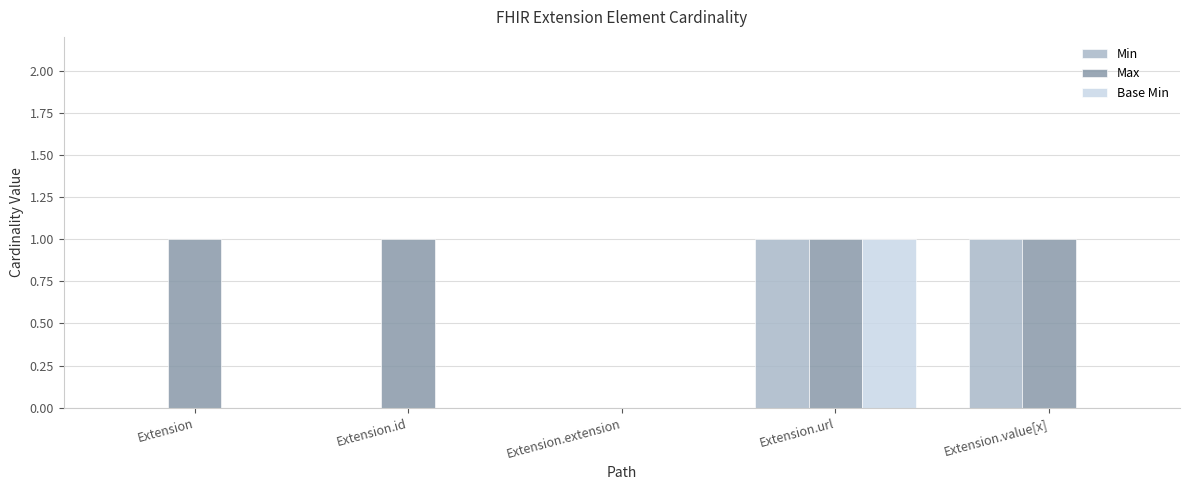

How many categories are shown in the chart?

5